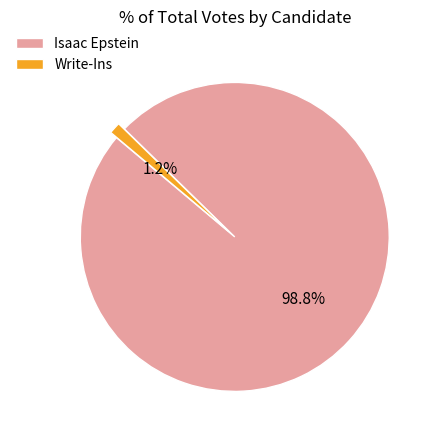

To the nearest percent, what percentage of the pie is Write-Ins?

1%